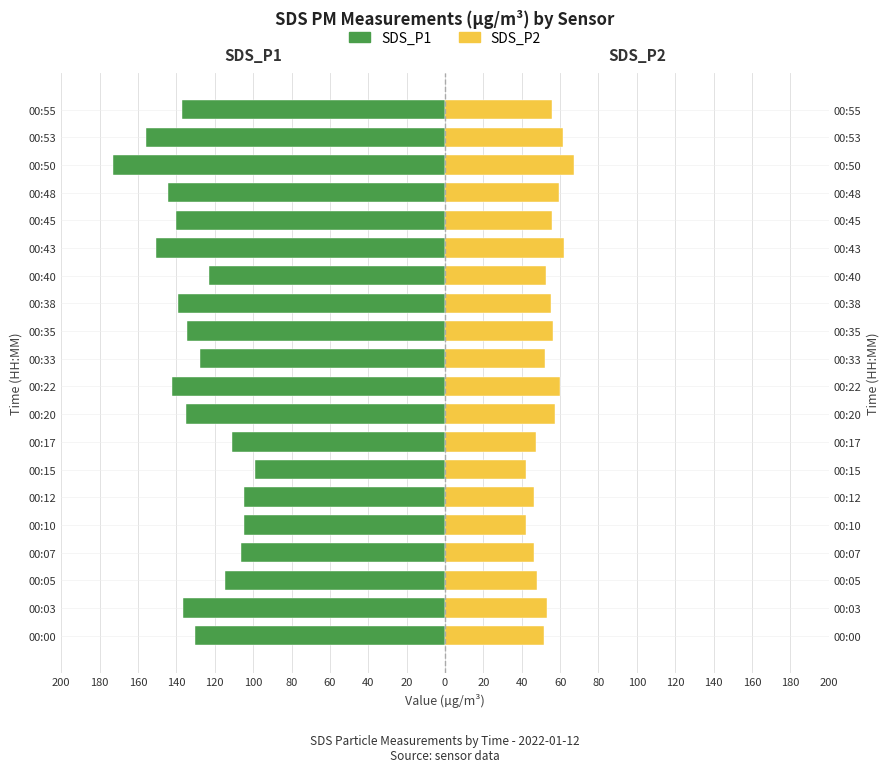

How many groups of bars are there?

20